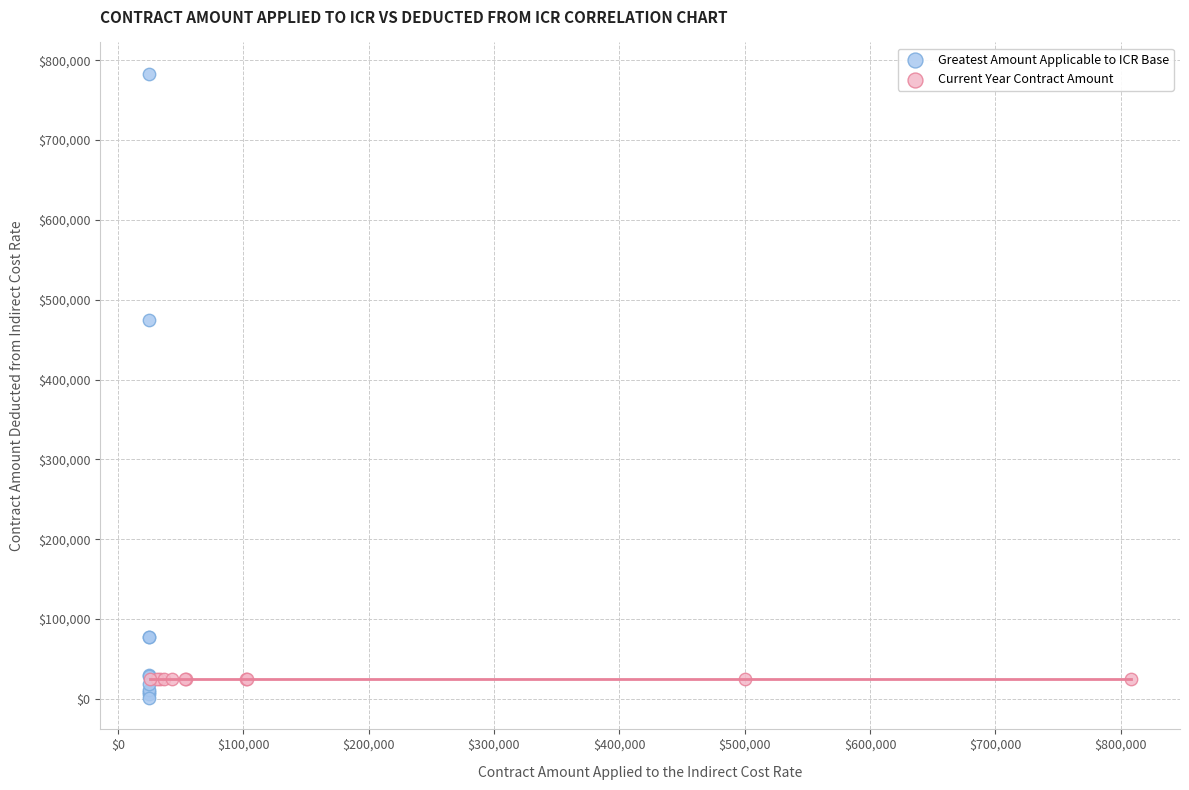

Which series reaches the maximum Y coordinate?

Greatest Amount Applicable to ICR Base